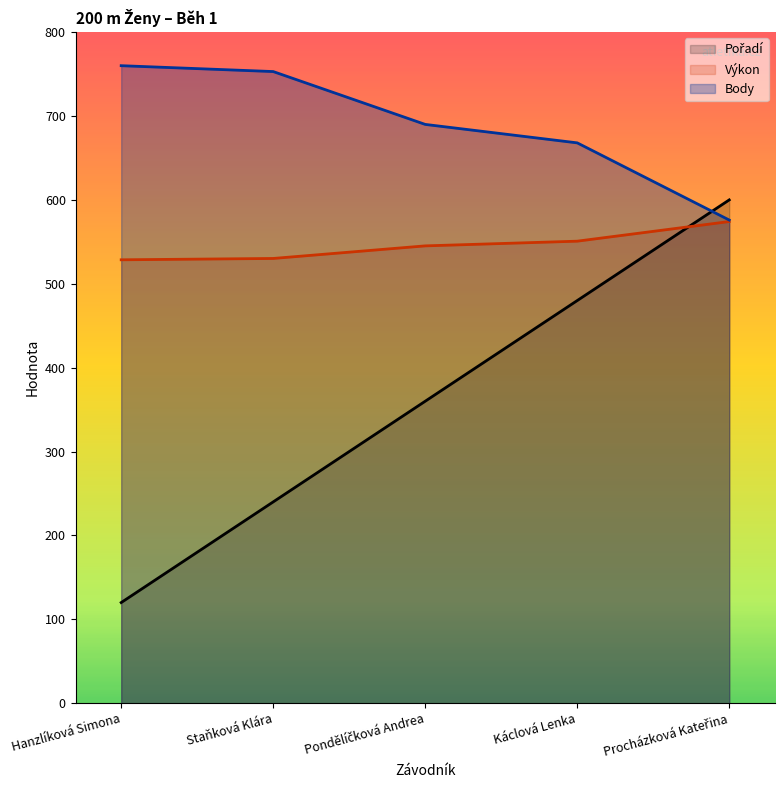

At which category is the sum across all series the highest?

Procházková Kateřina